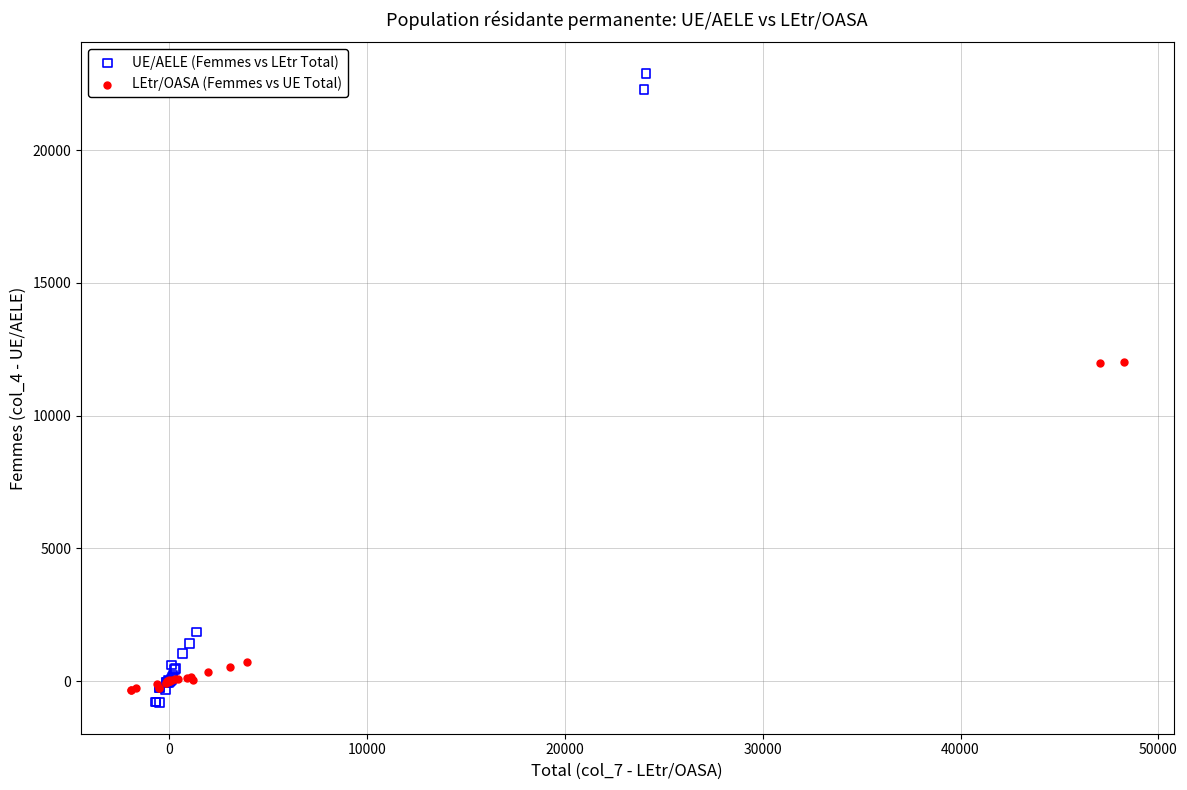

Which series contains the highest Y value?

UE/AELE (Femmes vs LEtr Total)